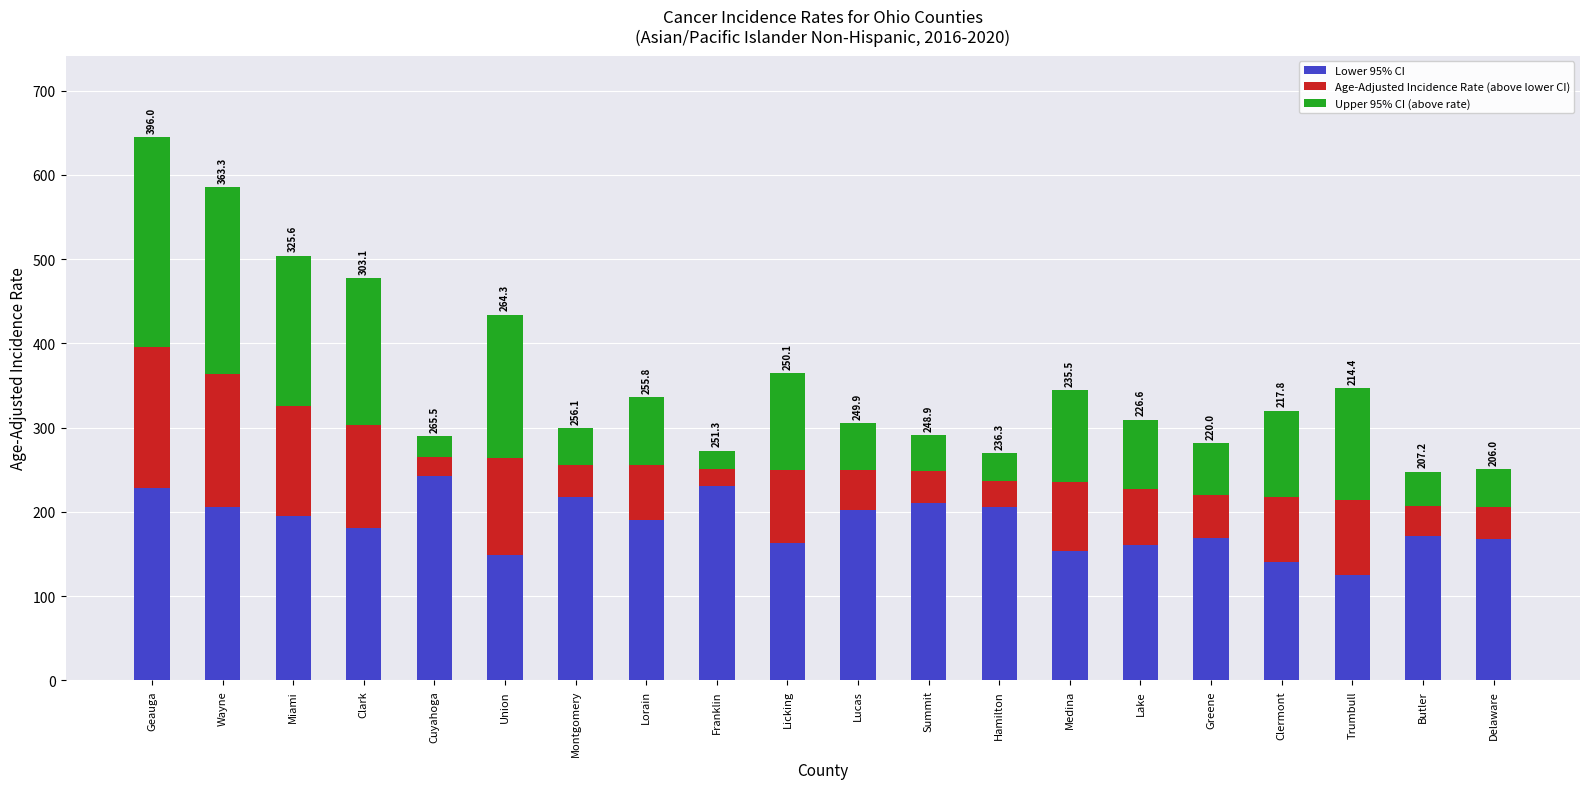

Does the chart contain any negative values?

No